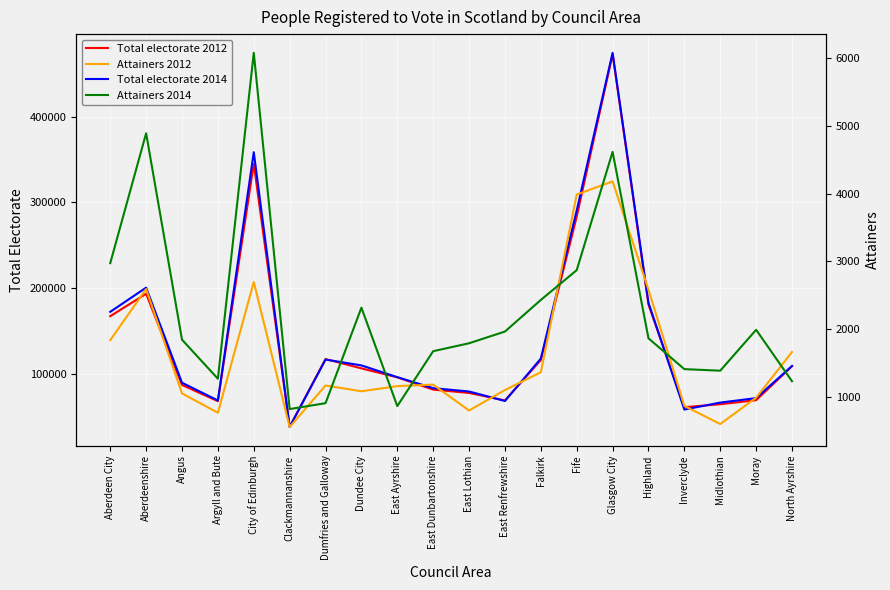

Read the Total electorate 2012 value at East Dunbartonshire.

82032